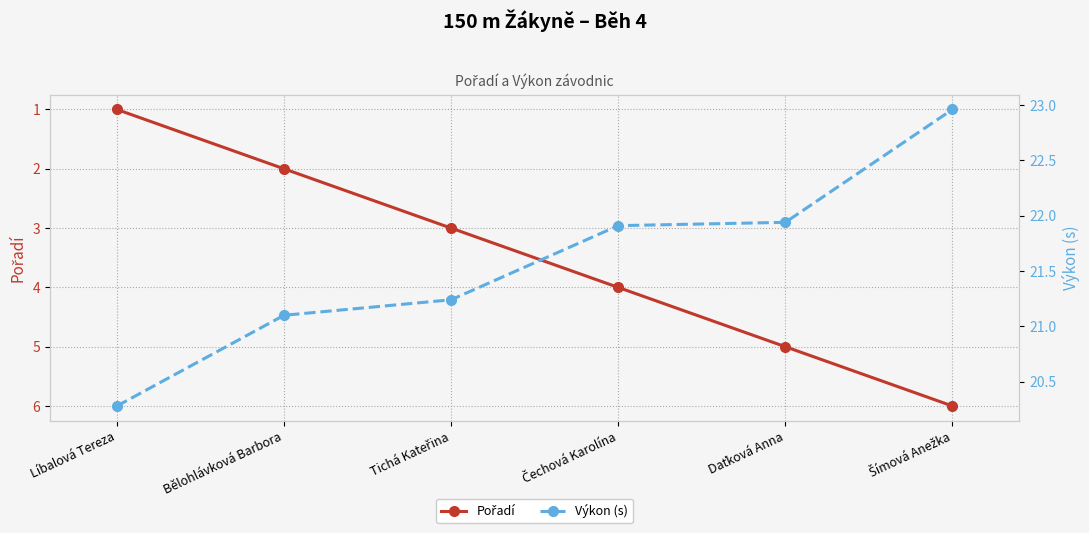

At Čechová Karolína, list the series in order from smallest to largest.

Pořadí, Výkon (s)